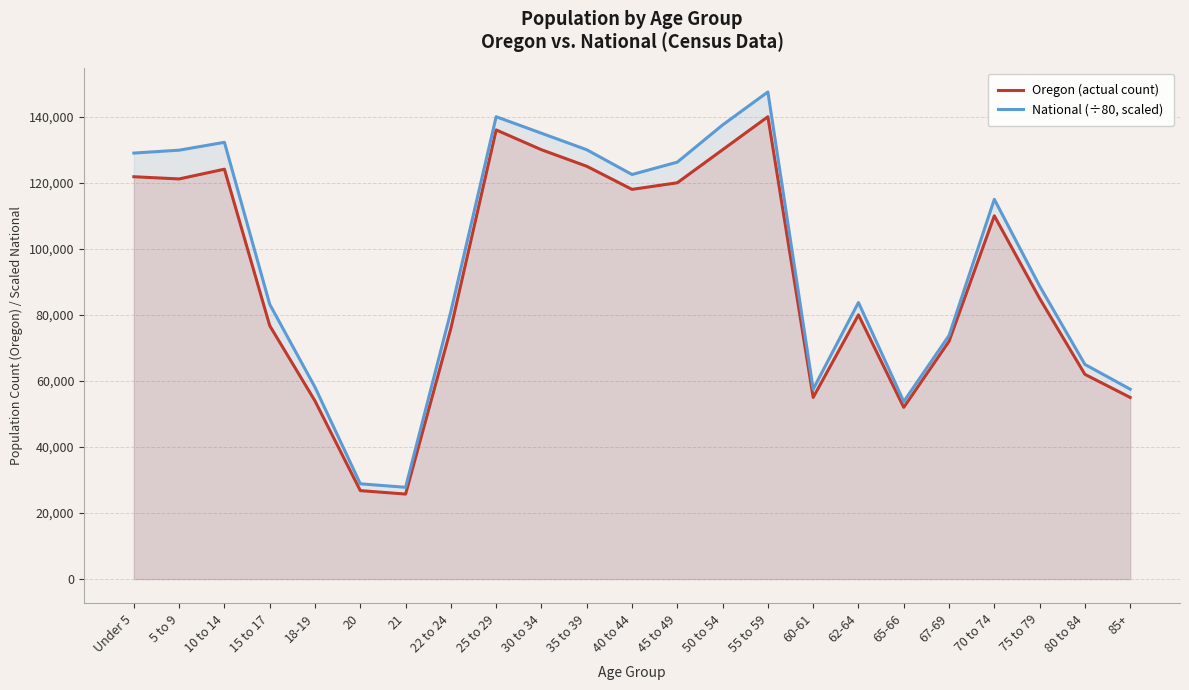

Reading left to right, list all the values displayed in this chart.

Oregon (actual count): Under 5=121828.0	5 to 9=121159.0	10 to 14=124118.0	15 to 17=76739.0	18-19=53938.0	20=26793.0	21=25744.0	22 to 24=75924.0	25 to 29=136000.0	30 to 34=130000.0	35 to 39=125000.0	40 to 44=118000.0	45 to 49=120000.0	50 to 54=130000.0	55 to 59=140000.0	60-61=55000.0	62-64=80000.0	65-66=52000.0	67-69=72000.0	70 to 74=110000.0	75 to 79=85000.0	80 to 84=62000.0	85+=55000.0
National (÷80, scaled): Under 5=128992.8	5 to 9=129870.5	10 to 14=132248.3	15 to 17=83202.6	18-19=58093.2	20=28854.0	21=27790.0	22 to 24=81033.2	25 to 29=140000.0	30 to 34=135000.0	35 to 39=130000.0	40 to 44=122500.0	45 to 49=126250.0	50 to 54=137500.0	55 to 59=147500.0	60-61=57500.0	62-64=83750.0	65-66=53750.0	67-69=73750.0	70 to 74=115000.0	75 to 79=88750.0	80 to 84=65000.0	85+=57500.0